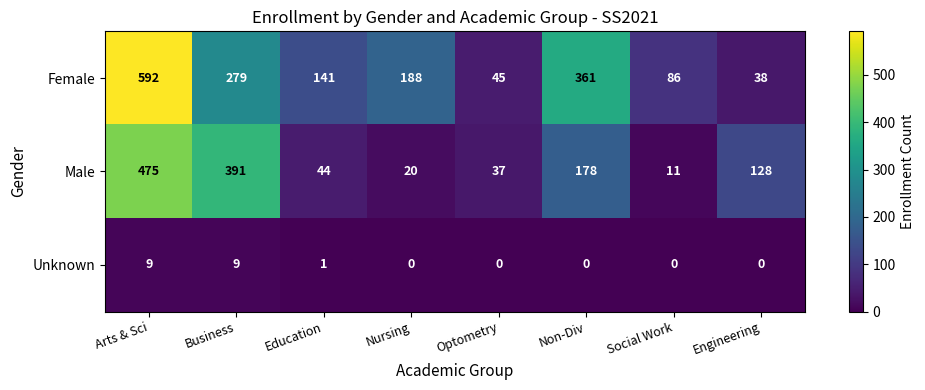

Which series has the largest total across all categories?

Female